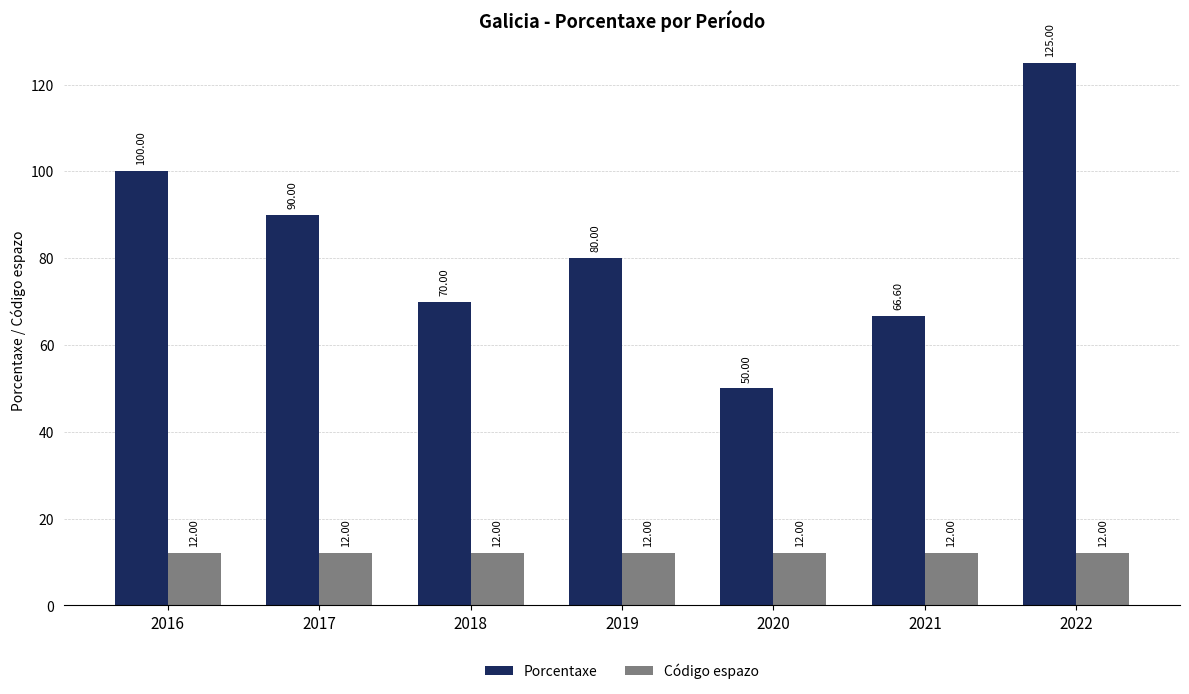

Reading left to right, transcribe all the data shown in this chart.

Porcentaxe: 100.0	90.0	70.0	80.0	50.0	66.6	125.0
Código espazo: 12.0	12.0	12.0	12.0	12.0	12.0	12.0